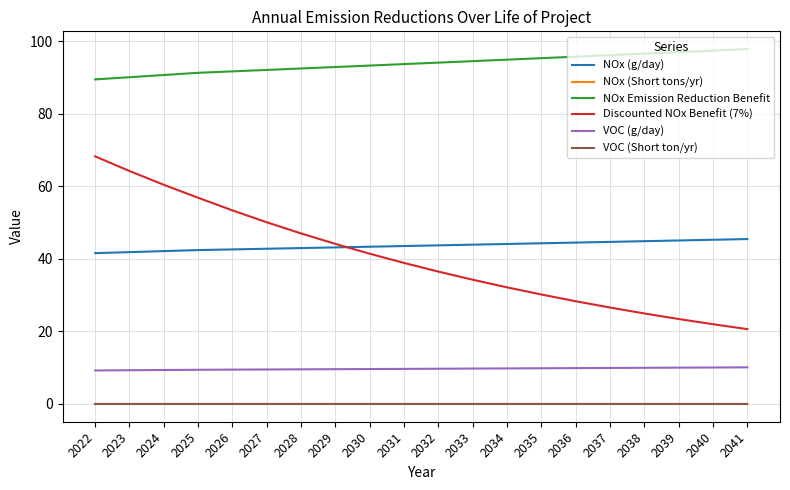

Is it true that Discounted NOx Benefit (7%) equals 32.2 at 2034?

True